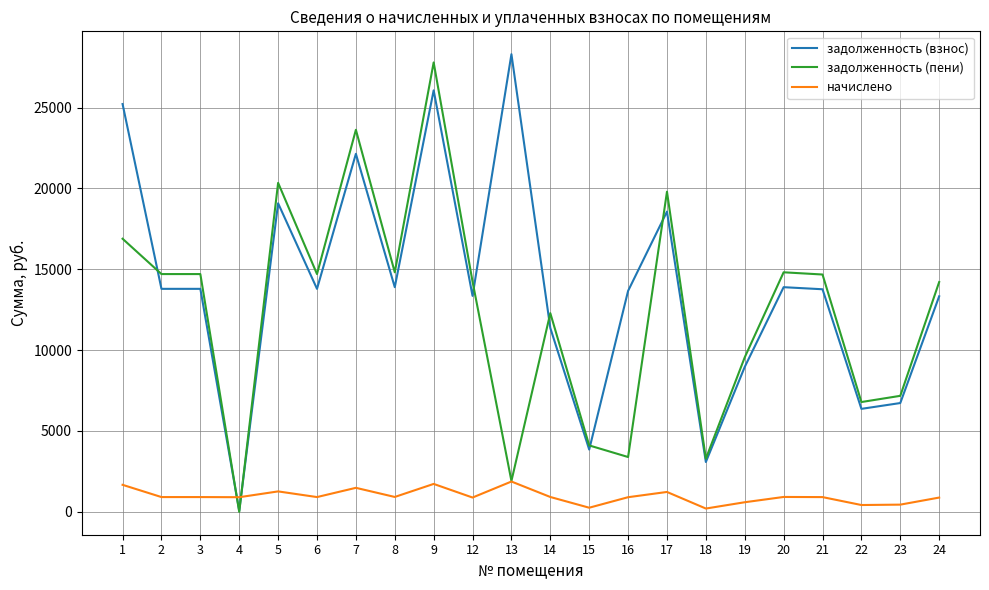

True or false: начислено has a value of 399.1 at 7.

False